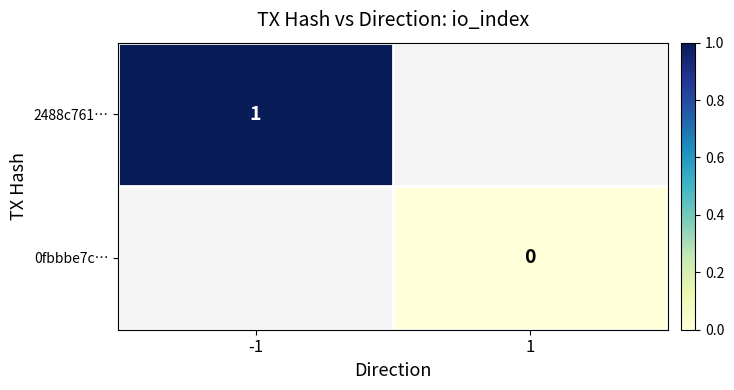

Is it true that 2488c761… equals 1.4 at -1?

False